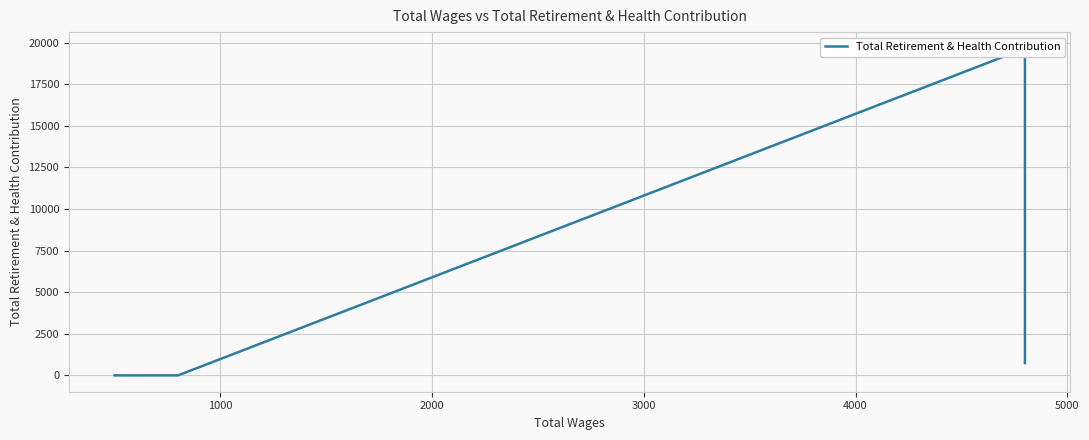

Approximately how many times larger is the value at 4000 compared to 5000?

2.3